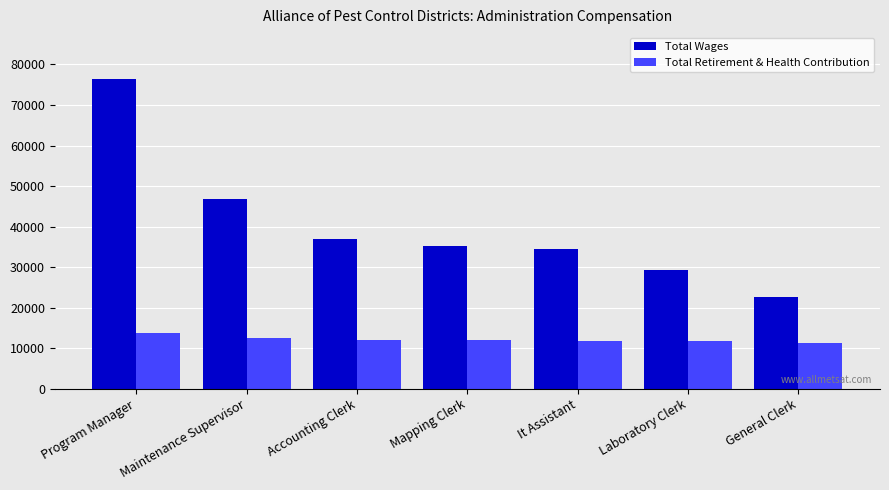

How many data points in Total Wages are less than 35239?

3